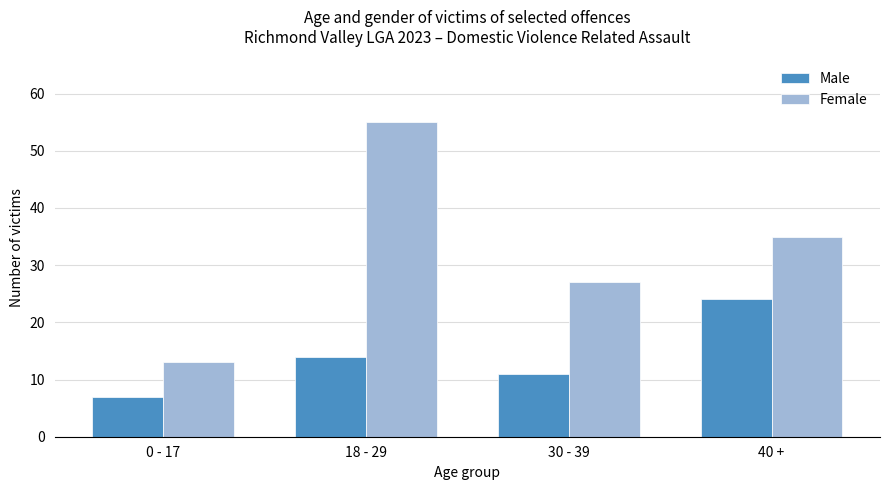

What is the sum of the Female values at 40 + and 18 - 29?

90